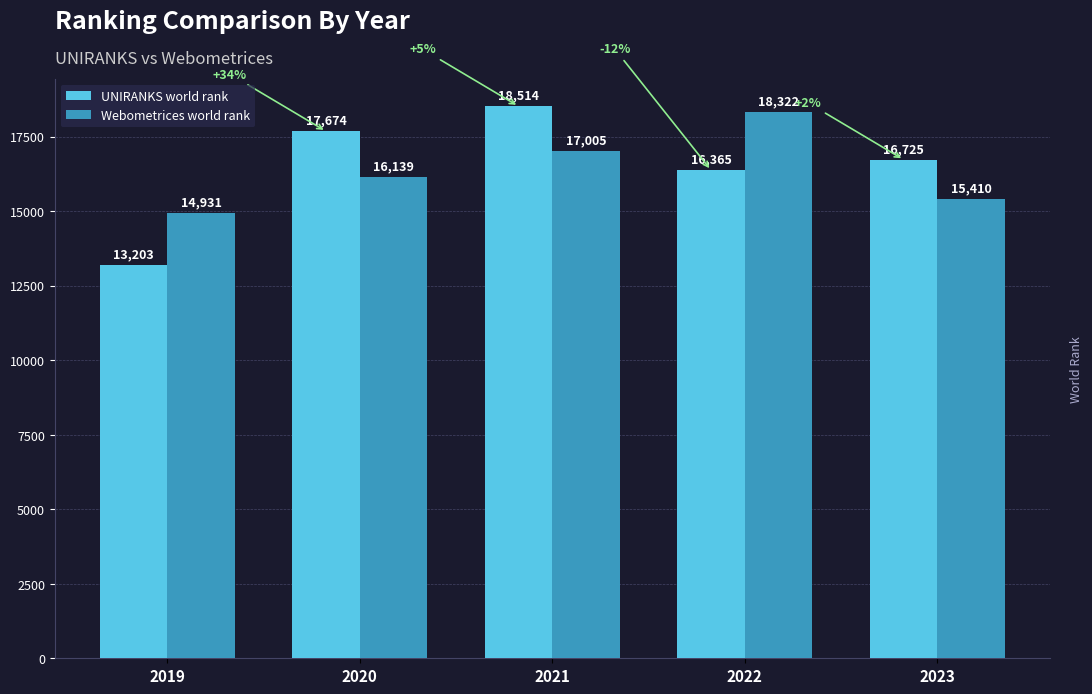

What is the value of the Webometrices world rank bar at the 4th from the left?

18322